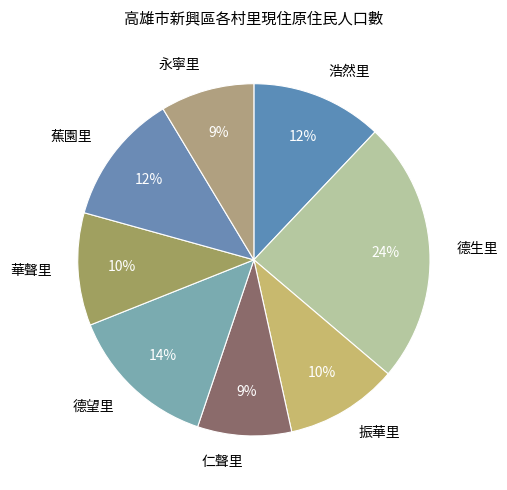

Combined, do 仁聲里 and 德生里 account for over 50%?

No